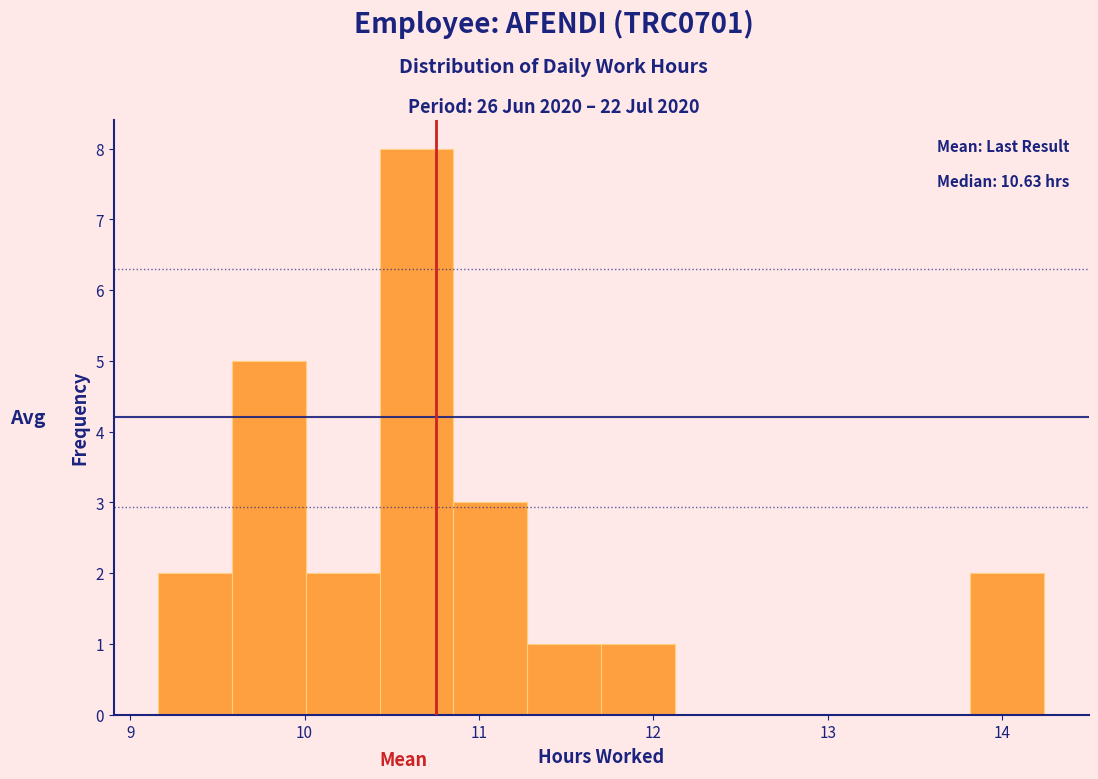

Over which range of the x-axis is the bar tallest?

10.4 to 10.9